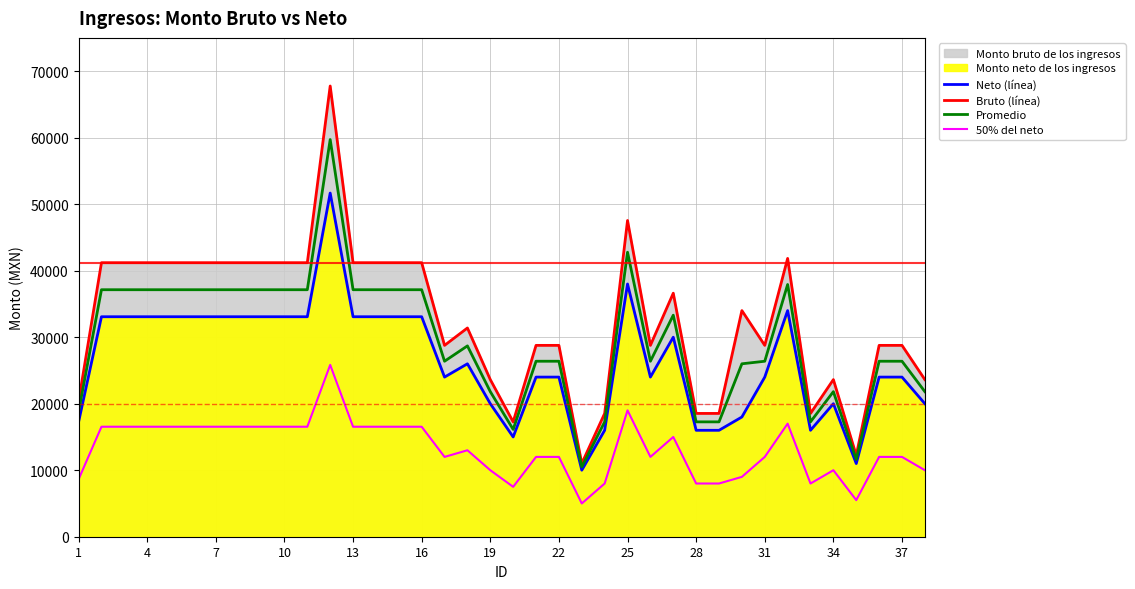

Reading right to left, transcribe all the data shown in this chart.

Neto (línea): 20000.0	24000.0	24000.0	11000.0	20000.0	16000.0	34000.0	24000.0	18000.0	16000.0	16000.0	30000.0	24000.0	38000.0	16000.0	10000.0	24000.0	24000.0	15000.0	20000.0	26000.0	24000.0	33074.1	33074.1	33074.1	33074.1	51670.1	33074.1	33074.1	33074.1	33074.1	33074.1	33074.1	33074.1	33074.1	33074.1	33074.1	17263.6
Bruto (línea): 23624.0	28768.9	28768.9	12222.4	23624.0	18537.4	41844.2	28768.9	33999.0	18537.4	18537.4	36614.0	28768.9	47546.1	18537.5	11004.6	28768.9	28768.9	17265.9	23624.0	31383.9	28768.9	41200.0	41200.0	41200.0	41200.0	67765.8	41200.0	41200.0	41200.0	41200.0	41200.0	41200.0	41200.0	41200.0	41200.0	41200.0	20329.7
Promedio: 21812.0	26384.4	26384.4	11611.2	21812.0	17268.7	37922.1	26384.4	25999.5	17268.7	17268.7	33307.0	26384.4	42773.0	17268.8	10502.3	26384.4	26384.4	16133.0	21812.0	28692.0	26384.4	37137.0	37137.0	37137.0	37137.0	59717.9	37137.0	37137.0	37137.0	37137.0	37137.0	37137.0	37137.0	37137.0	37137.0	37137.0	18796.7
50% del neto: 10000.0	12000.0	12000.0	5500.0	10000.0	8000.0	17000.0	12000.0	9000.0	8000.0	8000.0	15000.0	12000.0	19000.0	8000.0	5000.0	12000.0	12000.0	7500.0	10000.0	13000.0	12000.0	16537.0	16537.0	16537.0	16537.0	25835.0	16537.0	16537.0	16537.0	16537.0	16537.0	16537.0	16537.0	16537.0	16537.0	16537.0	8631.8